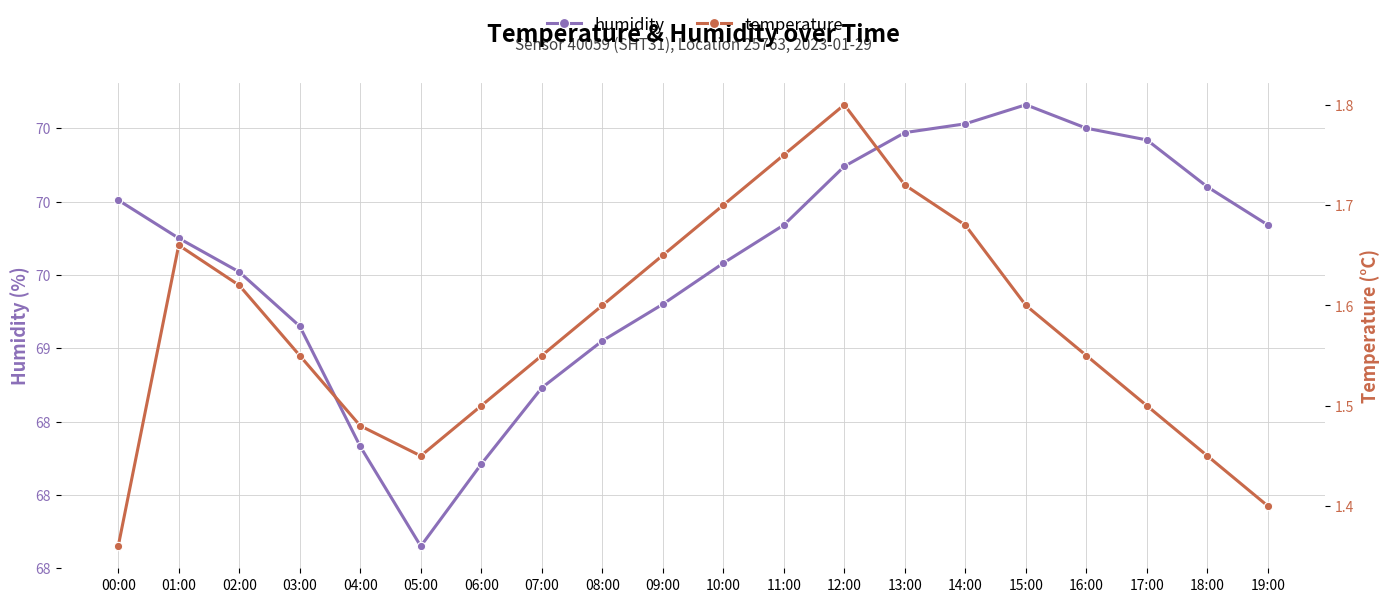

True or false: temperature and humidity cross at least once.

False